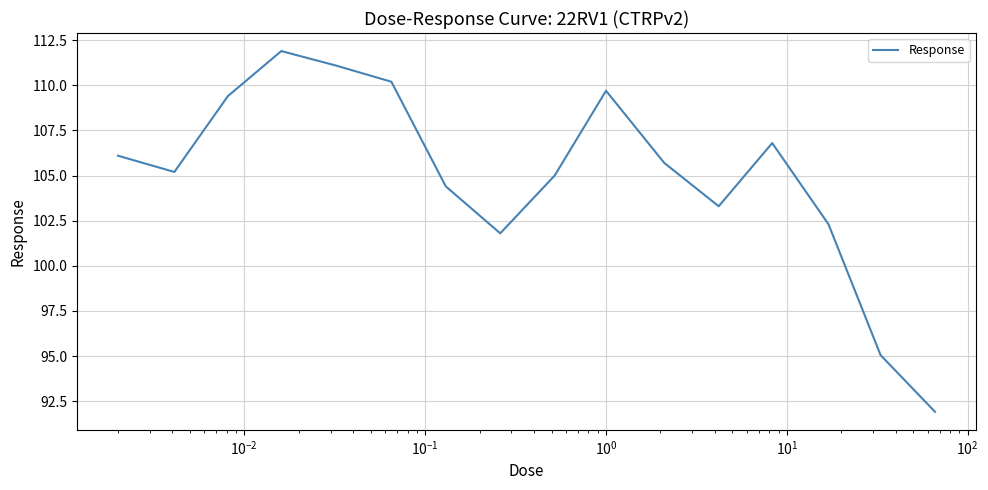

What is the minimum value shown in the chart?

91.9